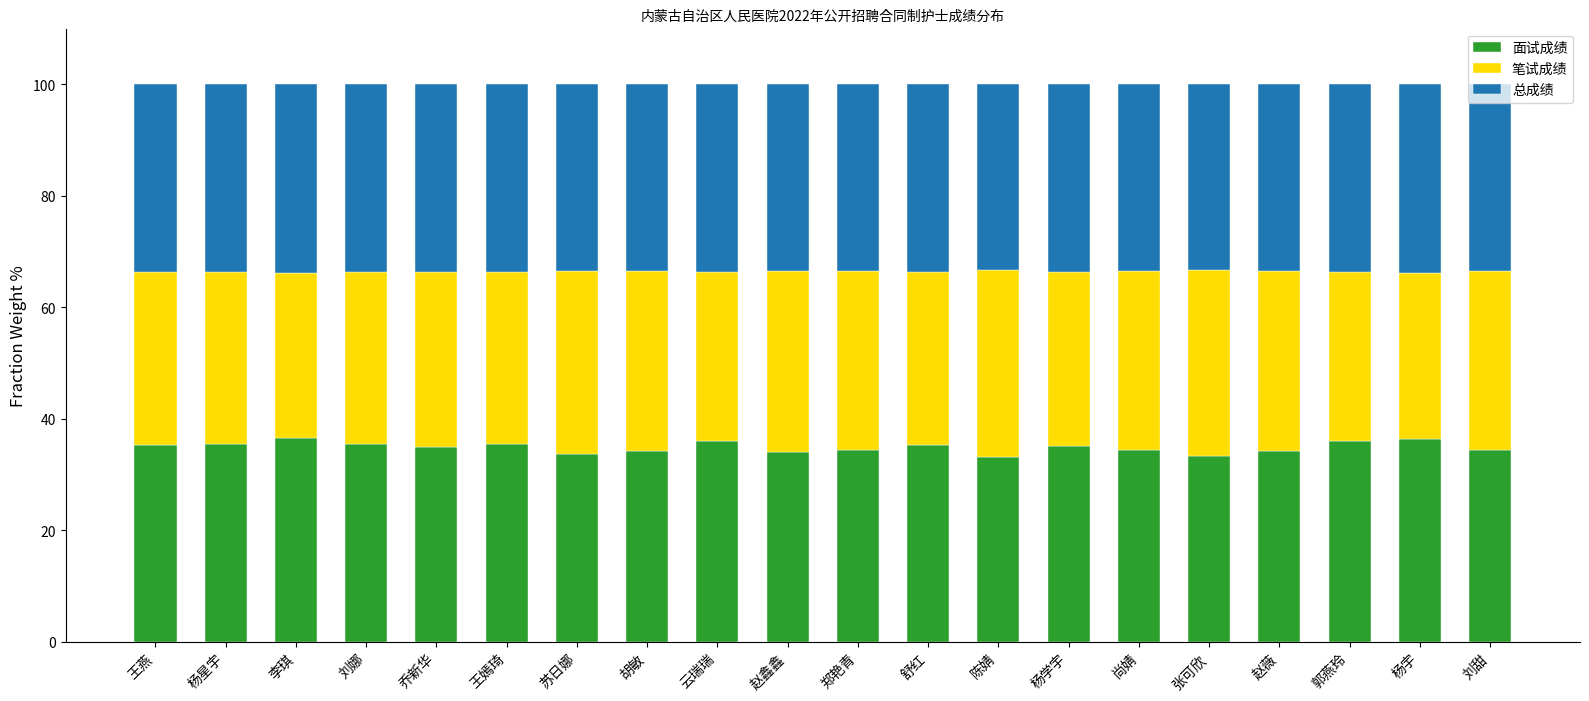

Count the number of data series in this chart.

3